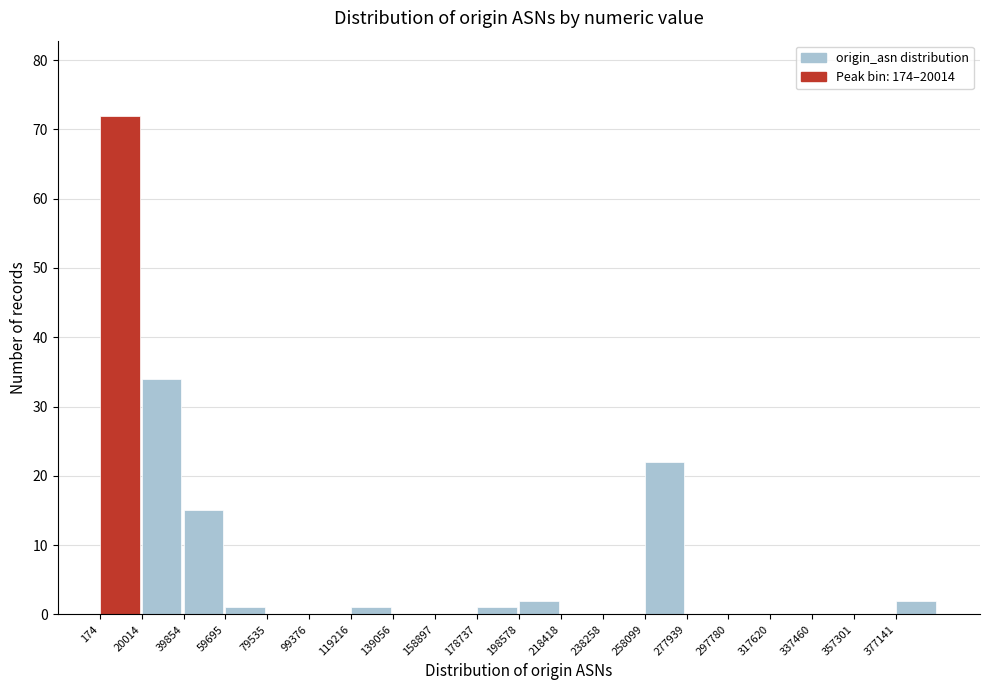

What is the height of the bar covering 178000 to 198000 on the x-axis? Neither the bar edges nor the heights are printed on the chart, so give them approximately, as read against the axes.

1